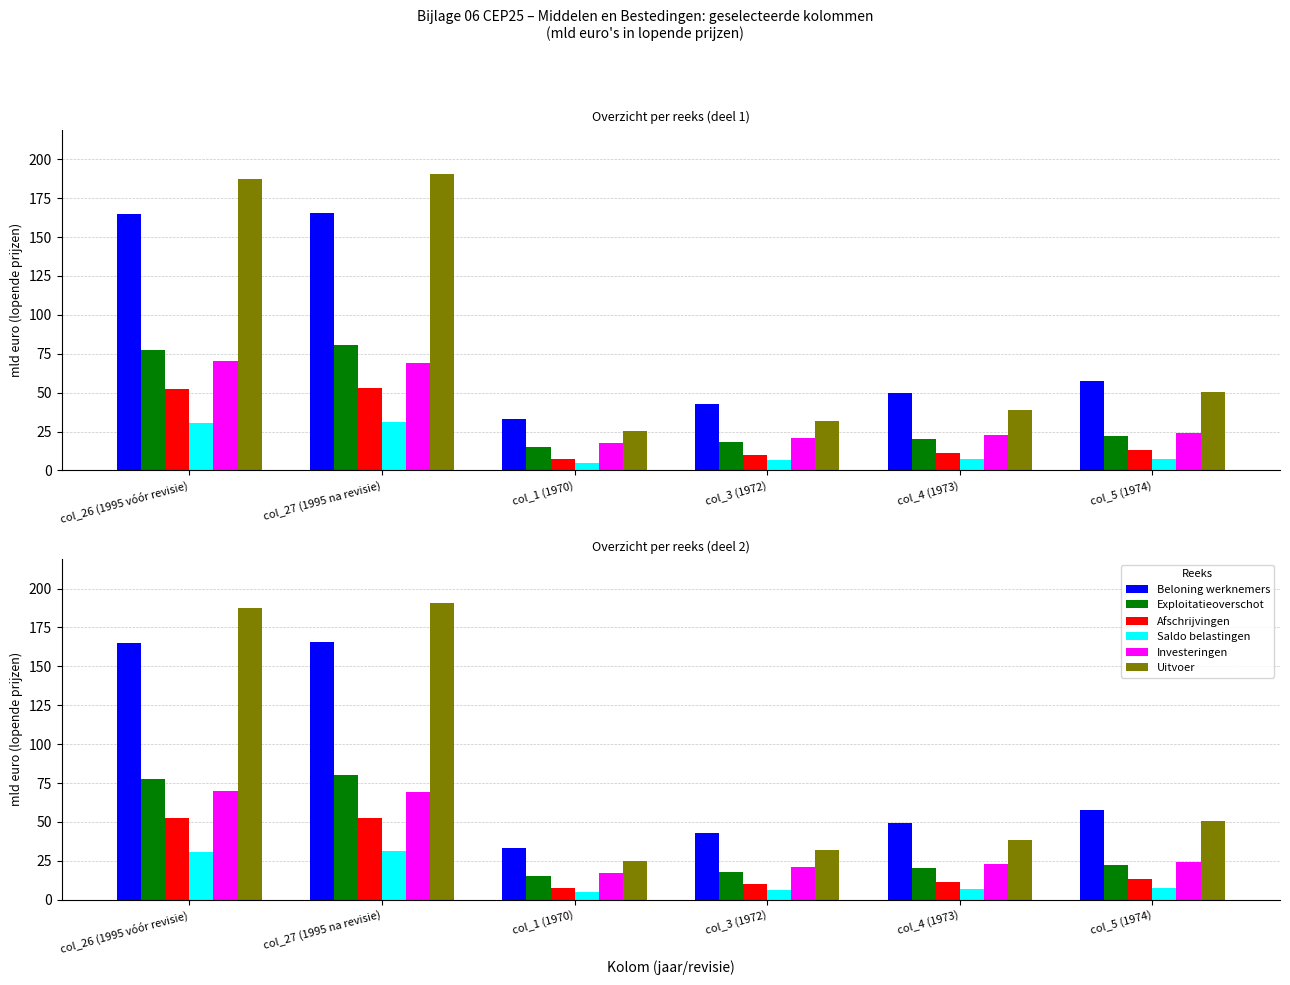

What position from the right is col_1 (1970)?

4